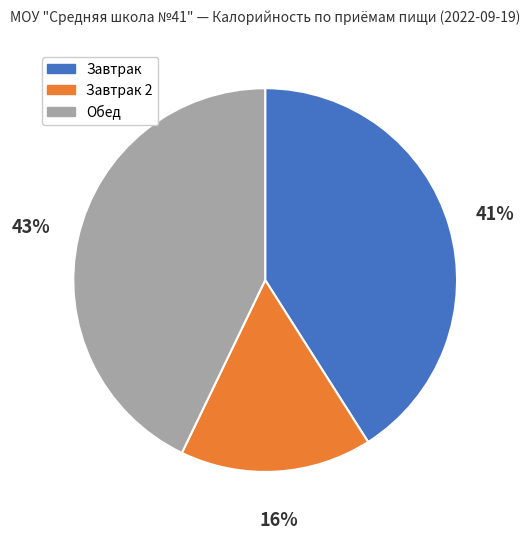

To the nearest percent, what is the difference between the largest and smallest slice percentages?

27%